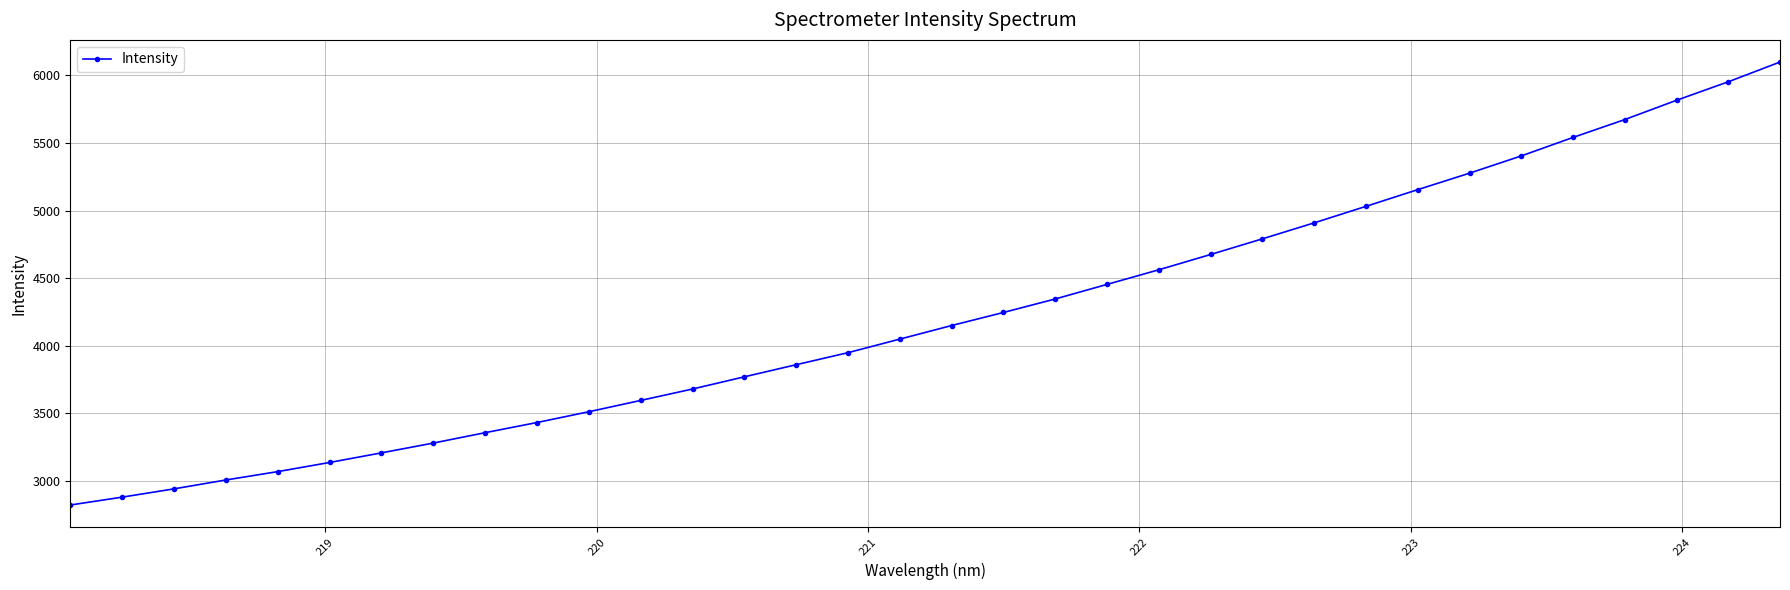

What is the value of the 20th point from the left?

4346.6